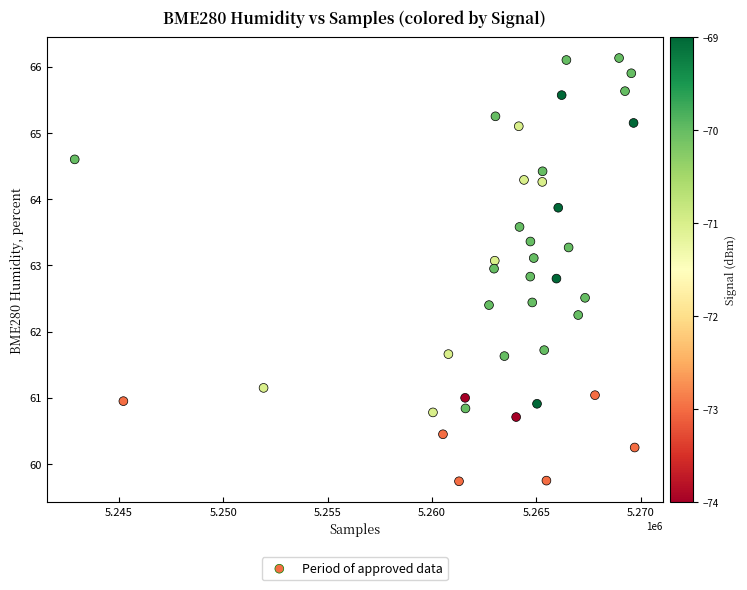

What is the range of X values (max minus min)?

26829.0